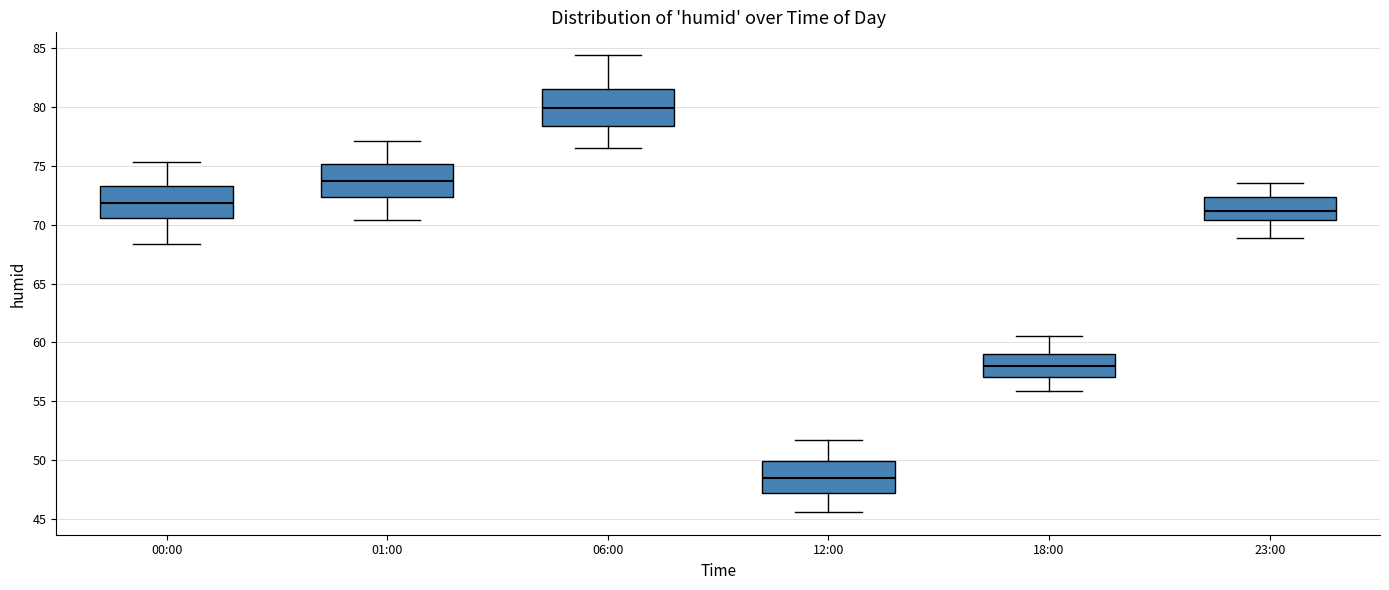

Which box's median line is the lowest?

12:00